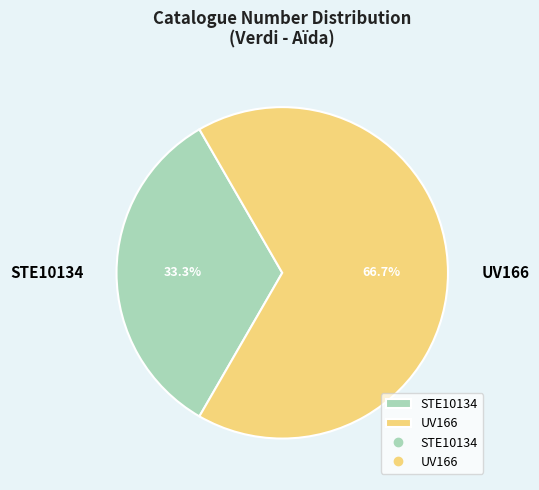

Count the number of slices in the pie.

2